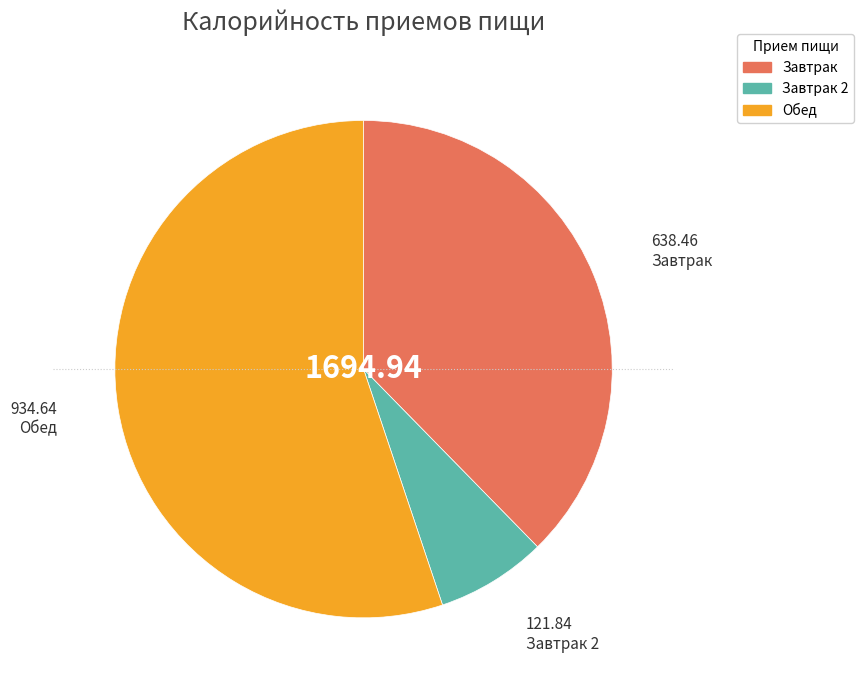

To the nearest percent, what is the difference between the largest and smallest slice percentages?

48%